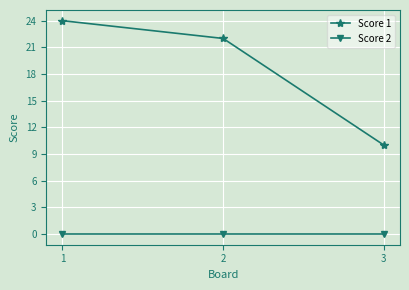

List the series in order of their peak value, highest first.

Score 1, Score 2